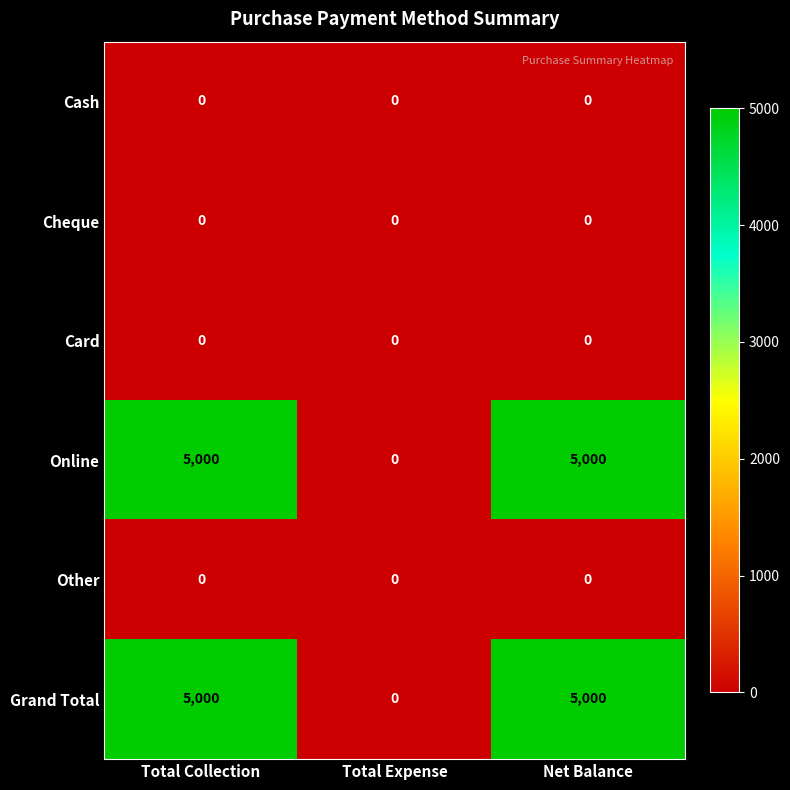

How many distinct data groups are displayed?

6